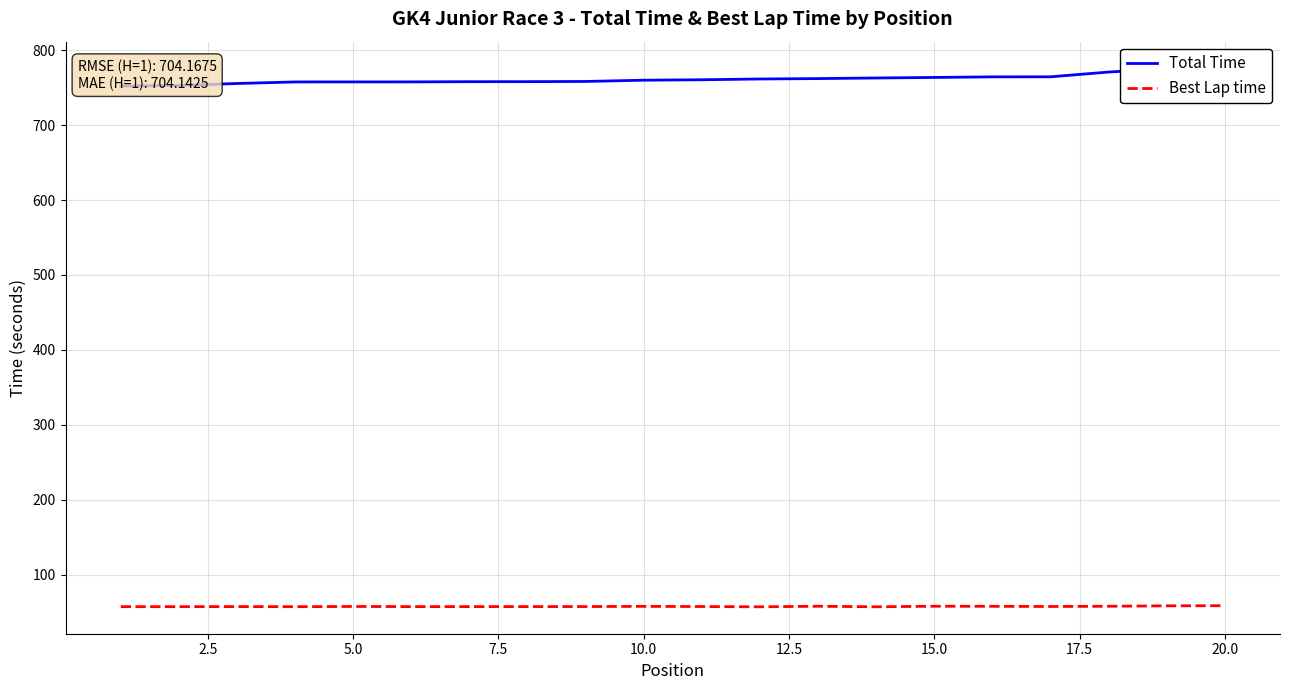

At which category is the sum across all series the highest?

20.0